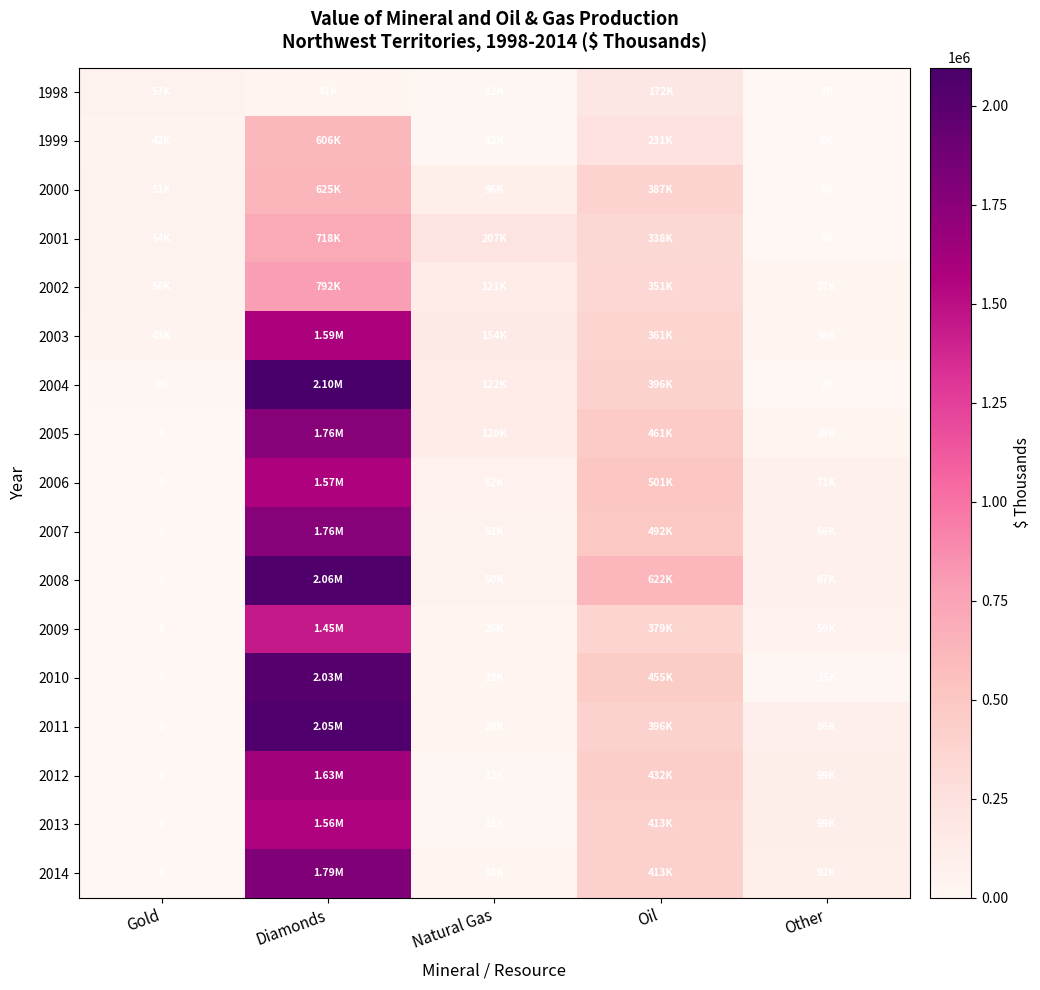

At how many categories does at least one series exceed 1023563?

1